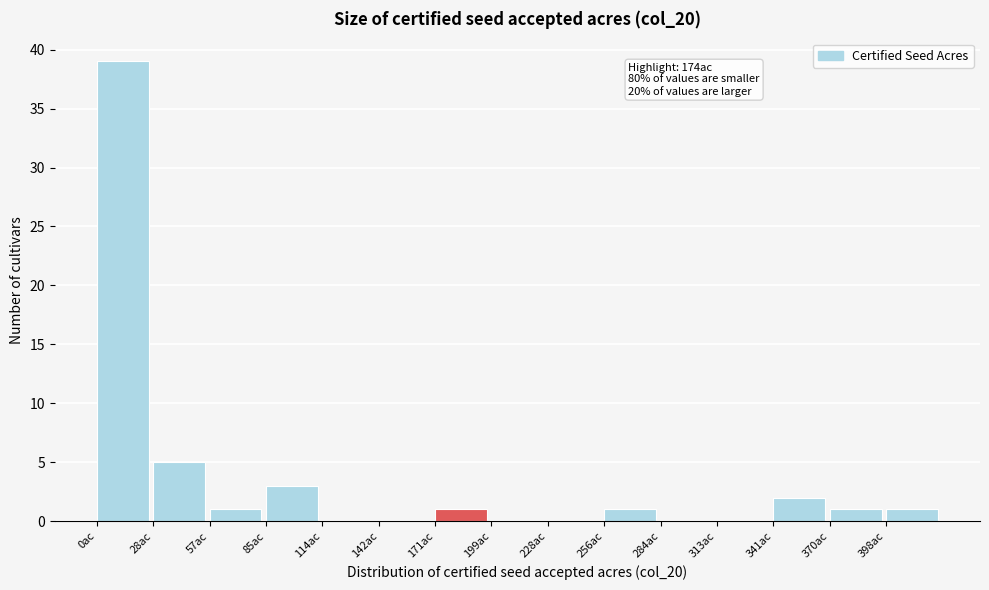

Over which range of the x-axis is the bar tallest?

0 to 30